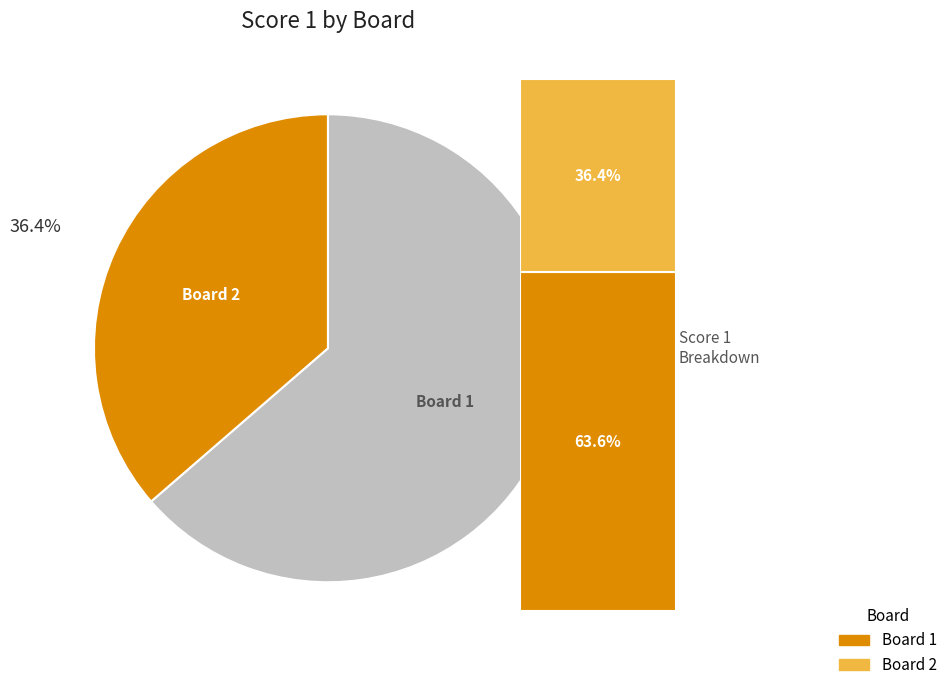

Is there a majority slice in this chart?

Yes